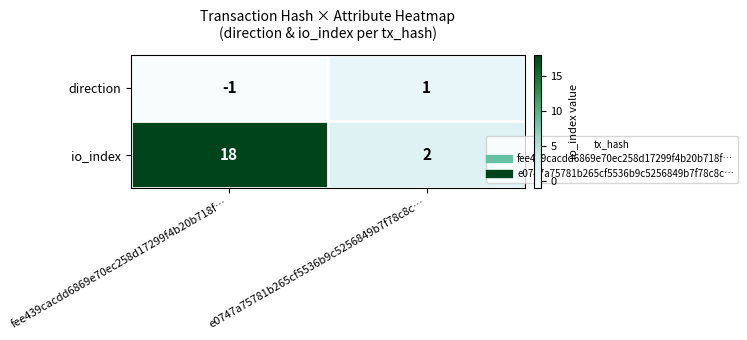

At which category is the sum across all series the highest?

fee439cacdd6869e70ec258d17299f4b20b718f…